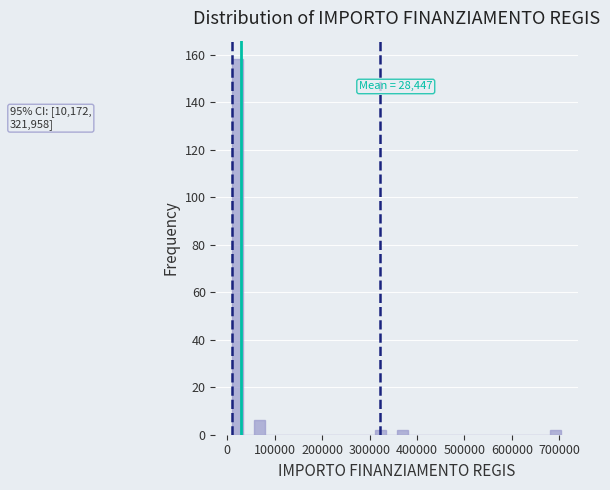

Read against the x-axis, roughly where is the centre of the tallest bar?

20000